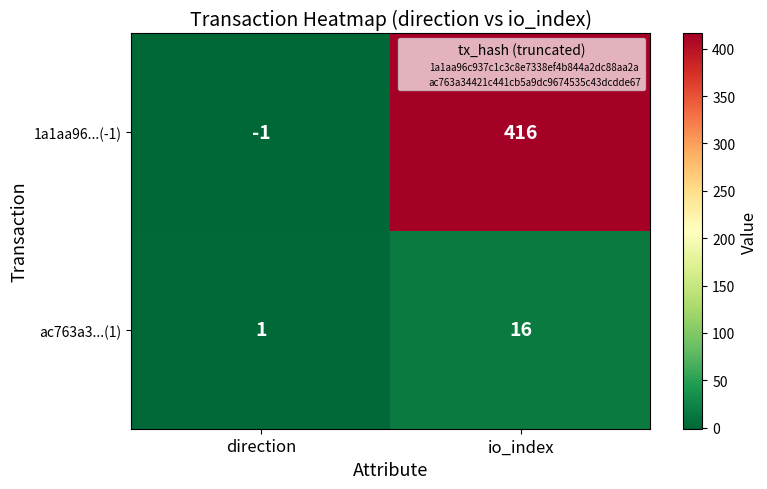

Between direction and io_index, which series saw the biggest shift?

1a1aa96...(-1)